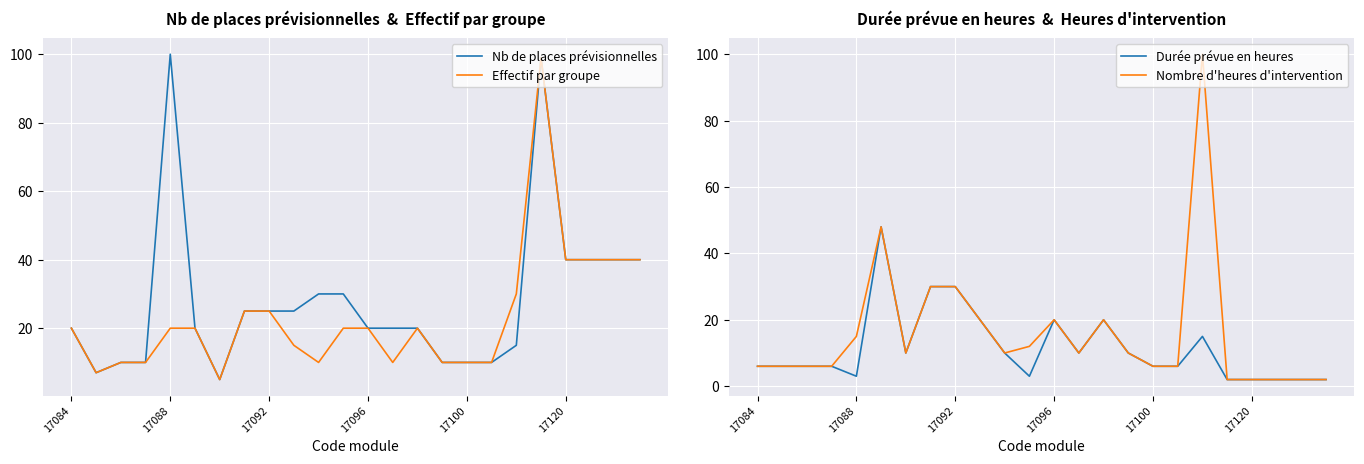

Reading left to right, list all the values displayed in this chart.

Nb de places prévisionnelles: 20	7	10	10	100	20	5	25	25	25	30	30	20	20	20	10	10	10	15	99	40	40	40	40
Effectif par groupe: 20	7	10	10	20	20	5	25	25	15	10	20	20	10	20	10	10	10	30	99	40	40	40	40
Durée prévue en heures: 6	6	6	6	3	48	10	30	30	20	10	3	20	10	20	10	6	6	15	2	2	2	2	2
Nombre d'heures d'intervention: 6	6	6	6	15	48	10	30	30	20	10	12	20	10	20	10	6	6	100	2	2	2	2	2